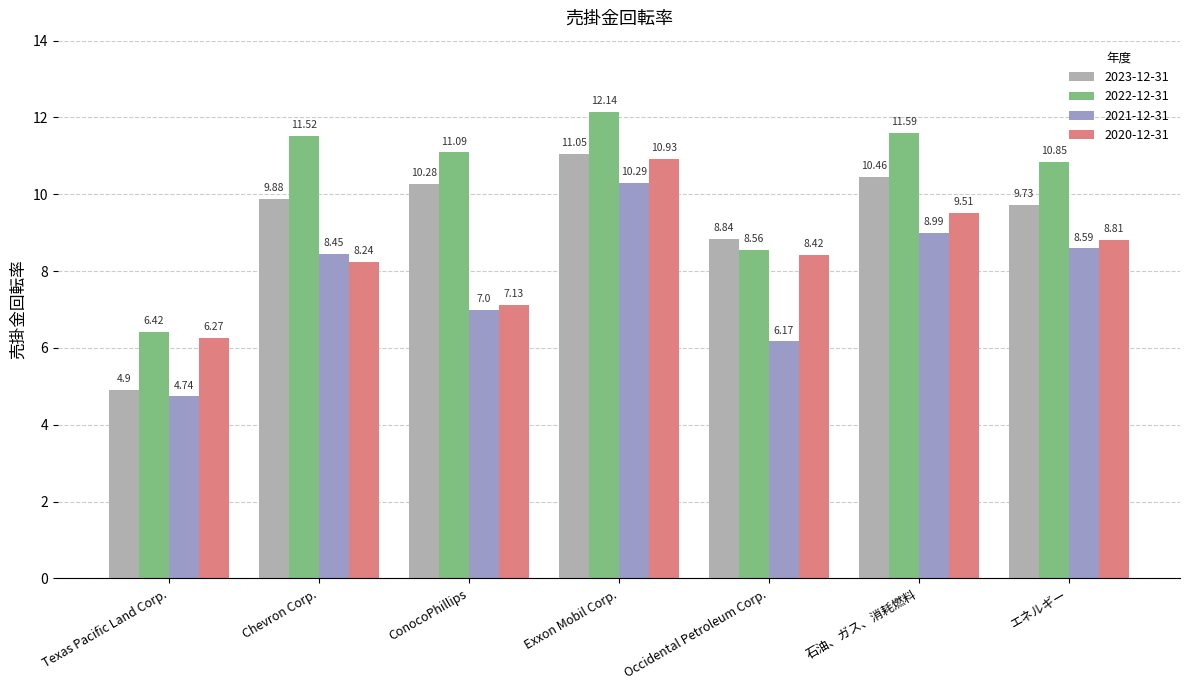

Between ConocoPhillips and エネルギー, which series saw the biggest shift?

2020-12-31